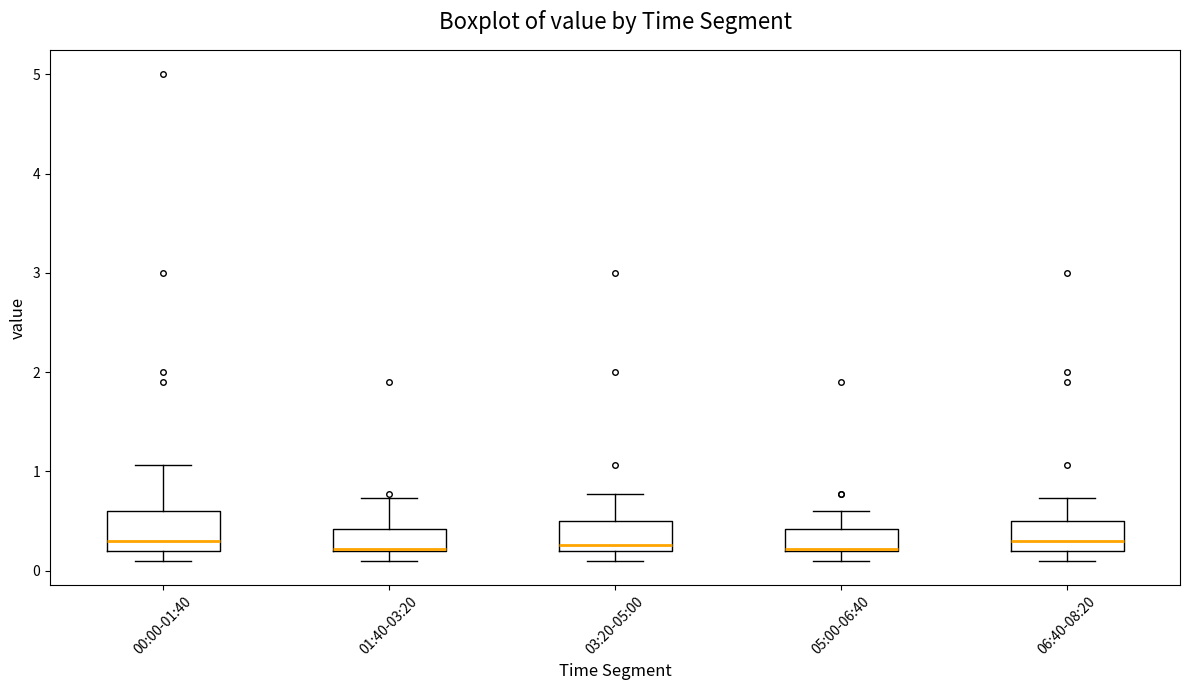

Reading left to right, transcribe this box plot: for each box, give where its median line is, the range the box spans, and where its two whiskers end, as read against the y-axis. The values are not printed on the chart, so give them approximately, as read against the axis.

00:00-01:40: median 0.3, box 0.2 to 0.6, whiskers 0.1 to 1.1
01:40-03:20: median 0.2 (drawn on the box's lower edge), box 0.2 to 0.4, whiskers 0.1 to 0.7
03:20-05:00: median 0.3, box 0.2 to 0.5, whiskers 0.1 to 0.8
05:00-06:40: median 0.2 (drawn on the box's lower edge), box 0.2 to 0.4, whiskers 0.1 to 0.6
06:40-08:20: median 0.3, box 0.2 to 0.5, whiskers 0.1 to 0.7